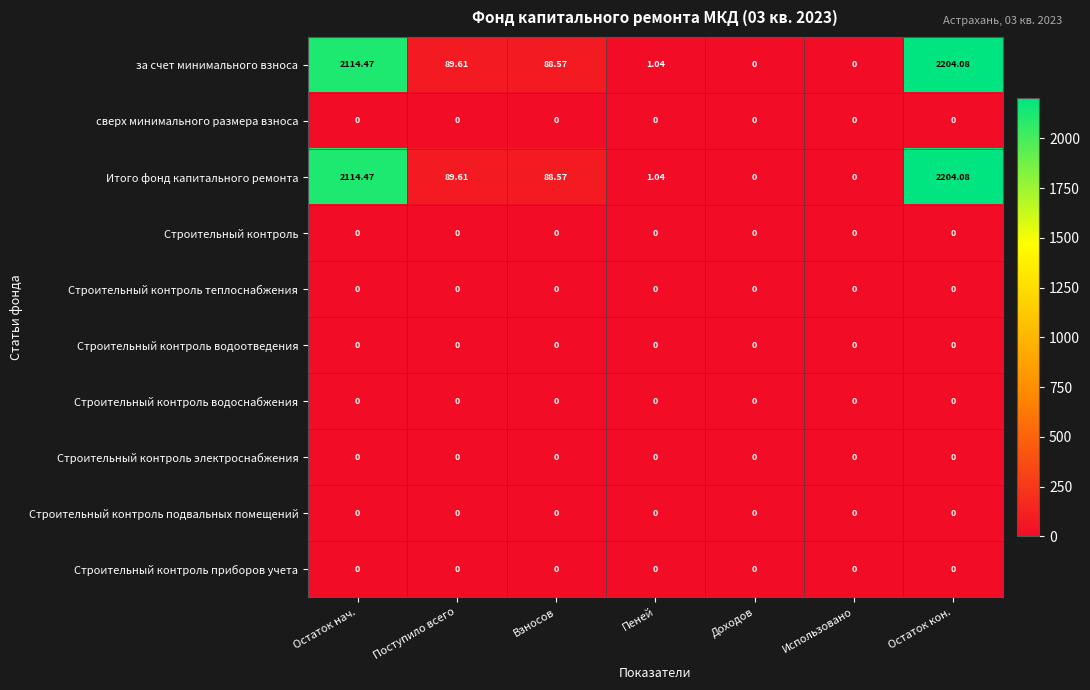

At which label does Итого фонд капитального ремонта reach its peak?

Остаток кон.